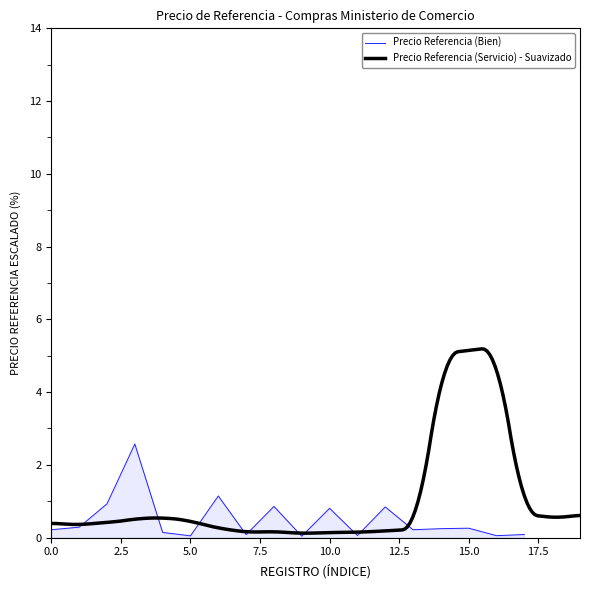

What is the change in value from 0.0 to 17.5?

-0.1